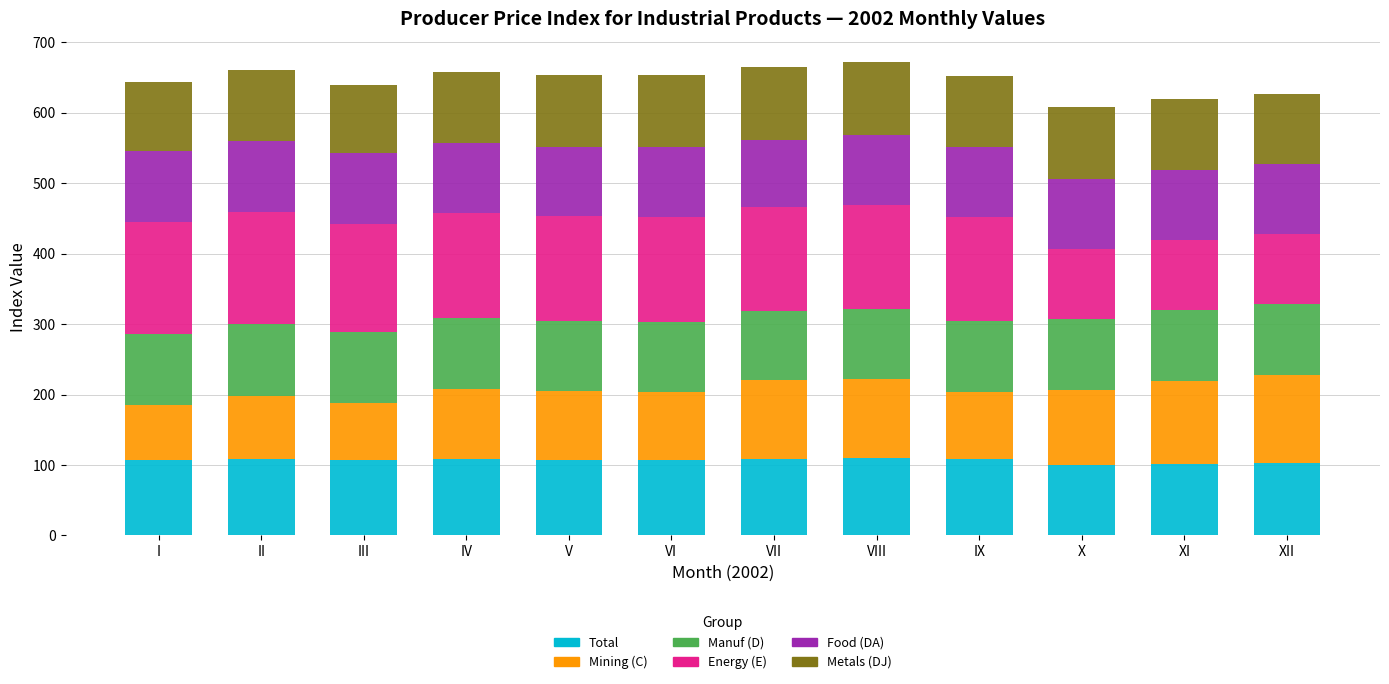

What is the total value across all series at V?

653.6